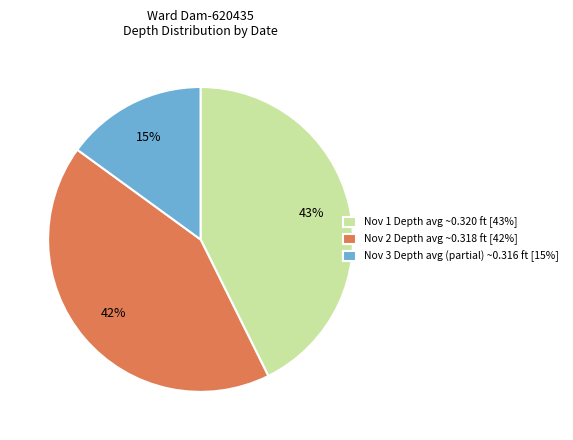

Which slice is the smallest?

Nov 3 Depth avg (partial) ~0.316 ft [15%]